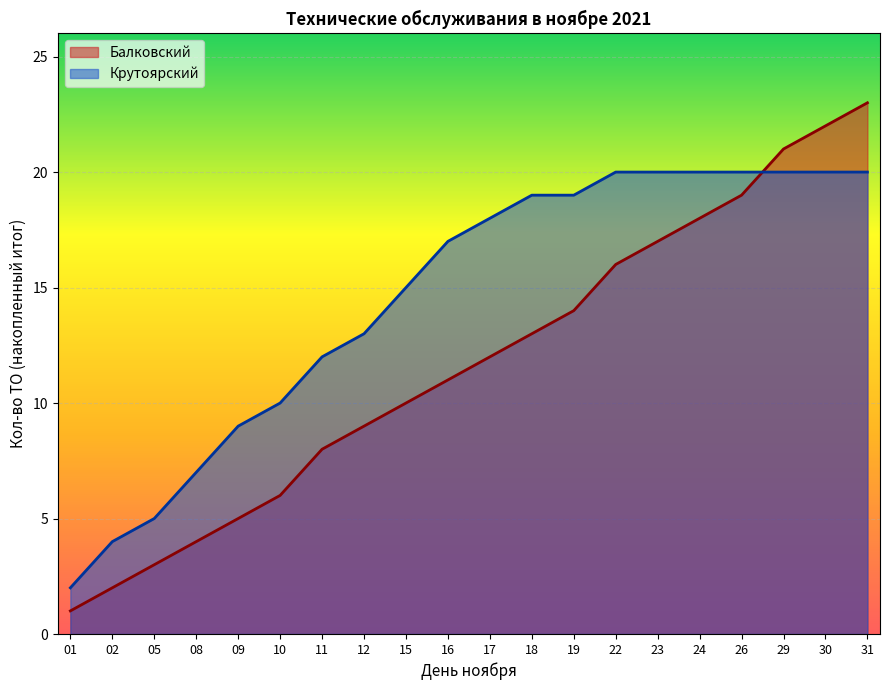

What is the value of the 14th point from the left?

16